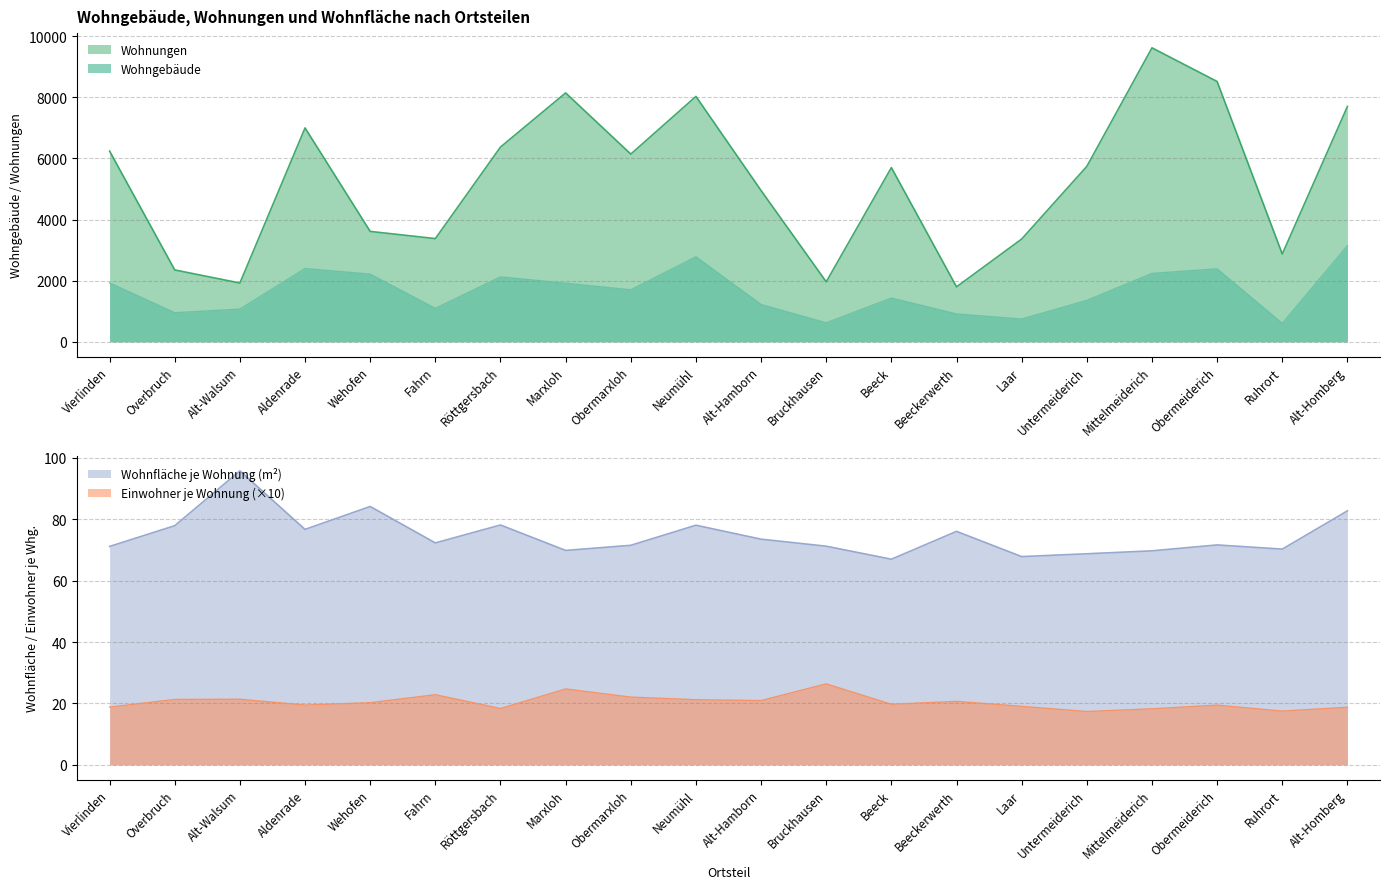

At which label does Einwohner je Wohnung reach its peak?

Bruckhausen